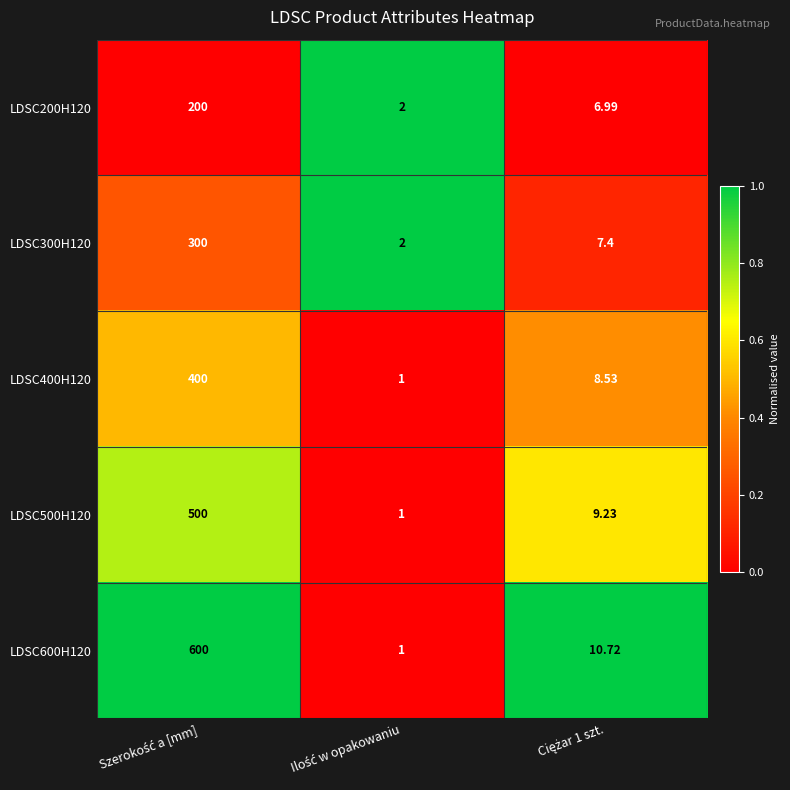

How many data points in LDSC600H120 are less than 10?

1